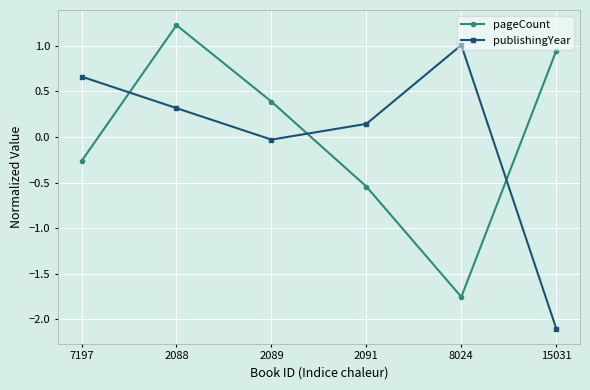

At which category is the sum across all series the highest?

2088